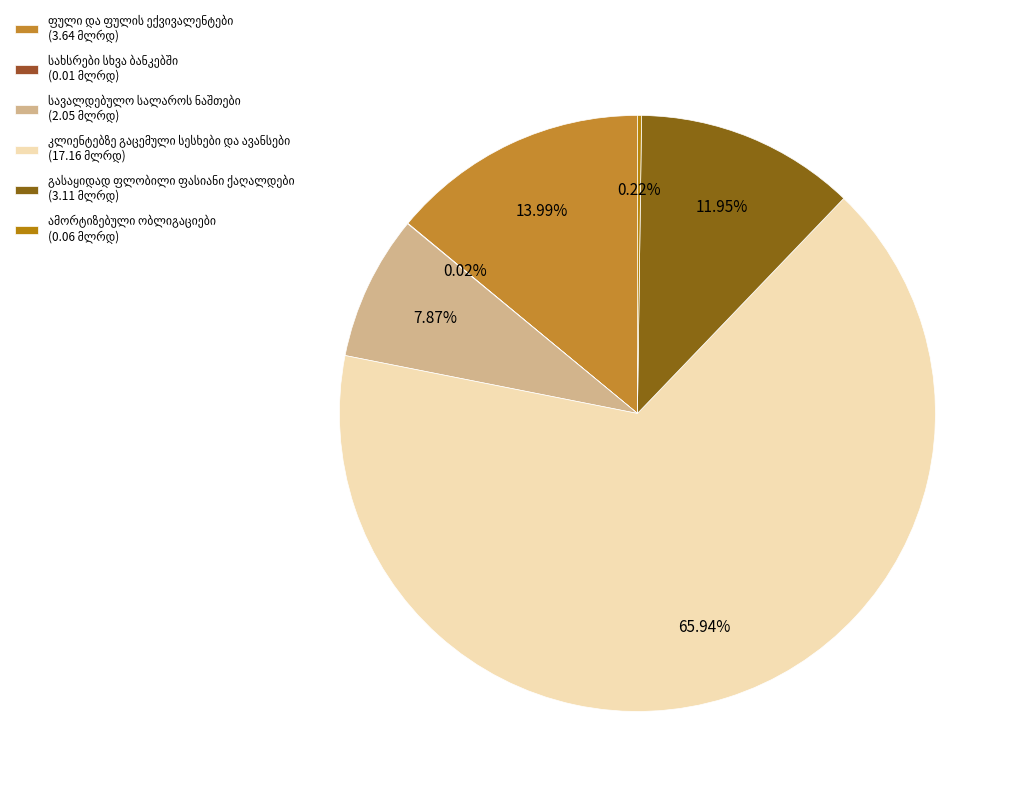

What is the ratio of the value at ფული და ფულის ექვივალენტები to the value at გასაყიდად ფლობილი საინვესტიციო ფასიანი ქაღალდები?

1.2